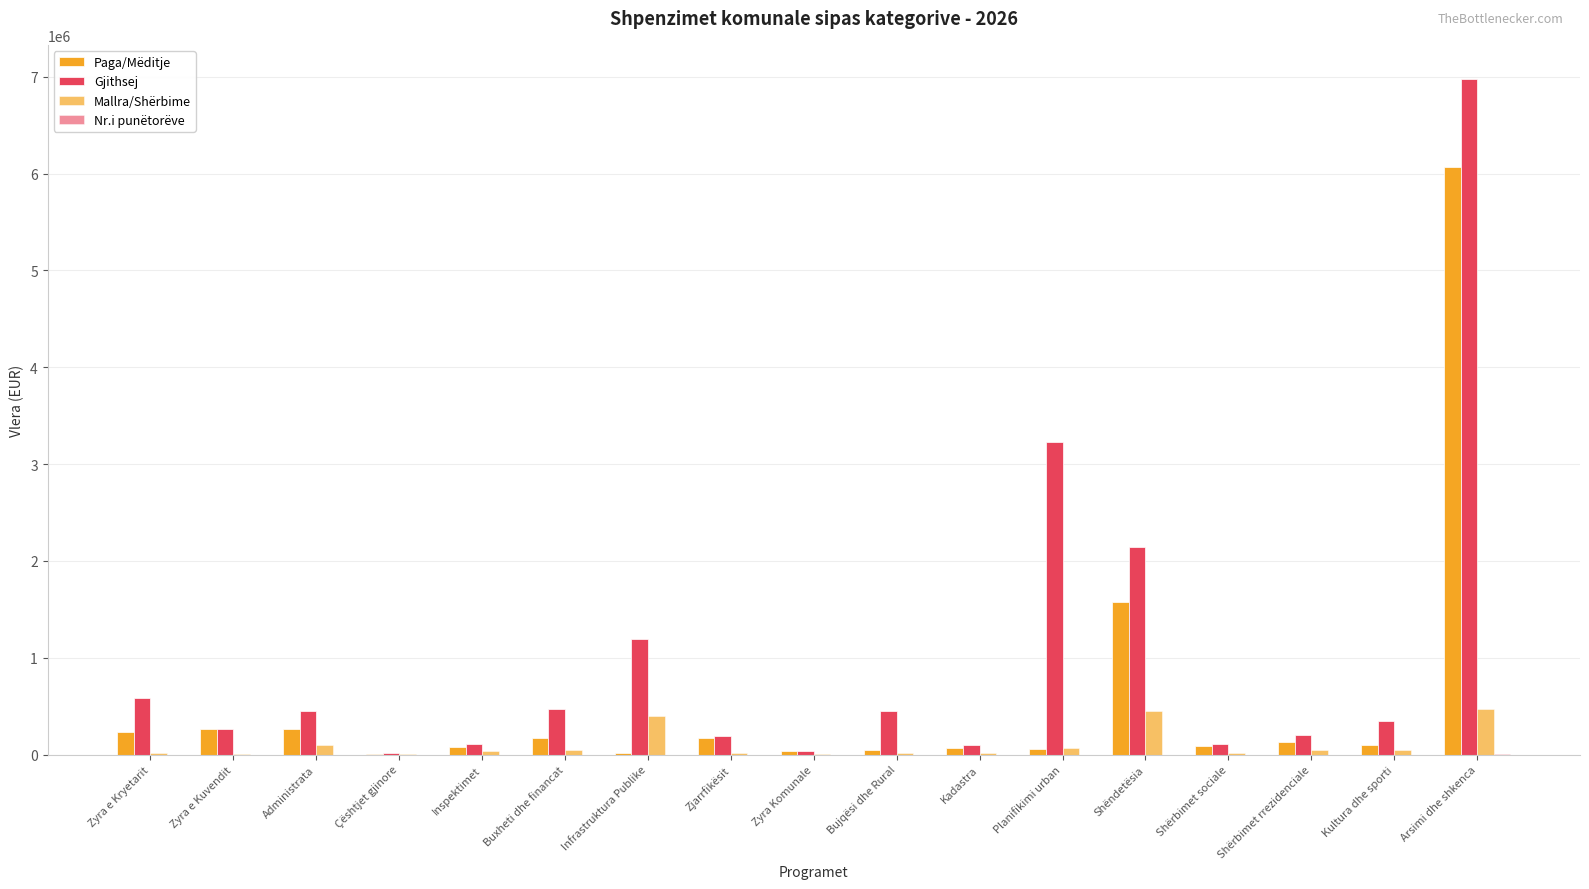

What is the maximum value for Mallra/Shërbime?

465464.0